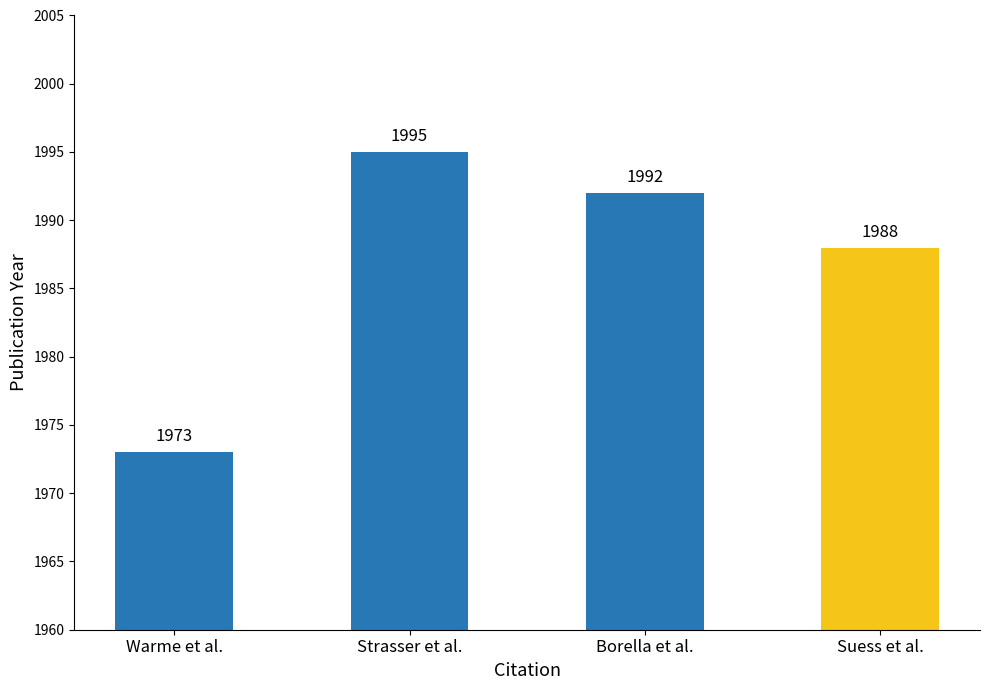

What is the change in value from Warme et al. to Strasser et al.?

+22